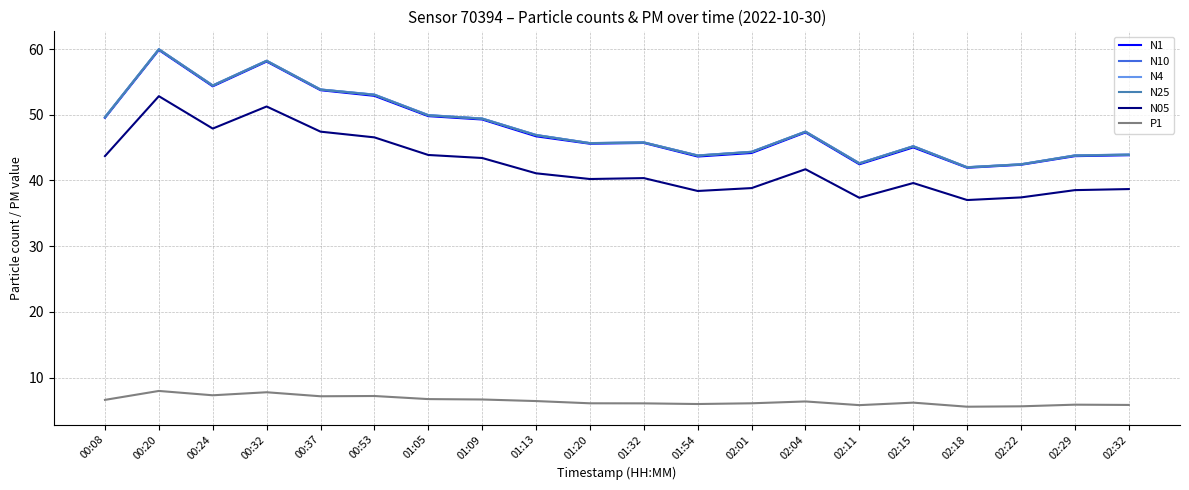

What position from the right is 00:20?

19